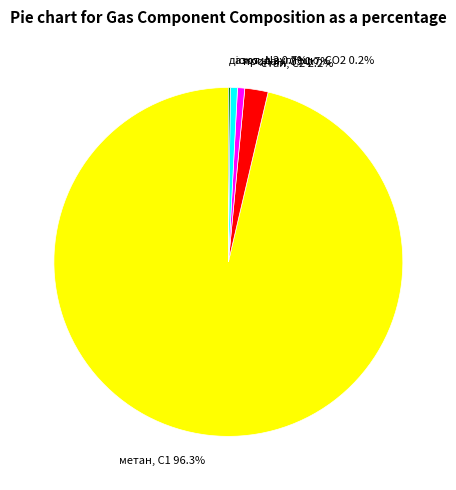

To the nearest percent, what is the difference between the азот, N2 and метан, С1 slice percentages?

96%